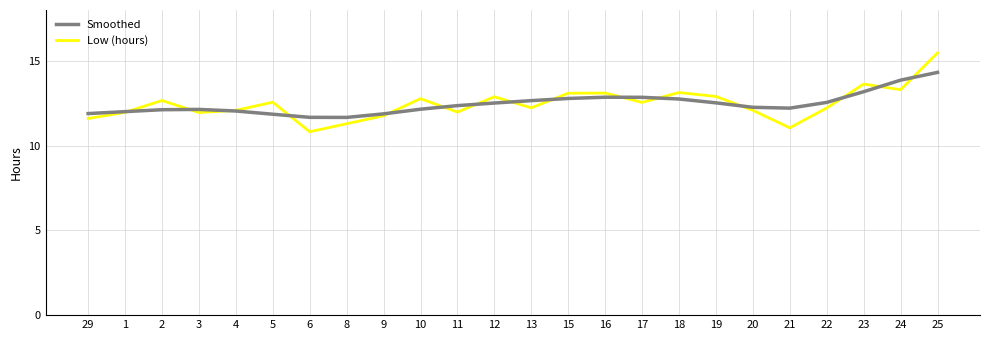

Is it true that Low (hours) equals 5.6 at 13?

False